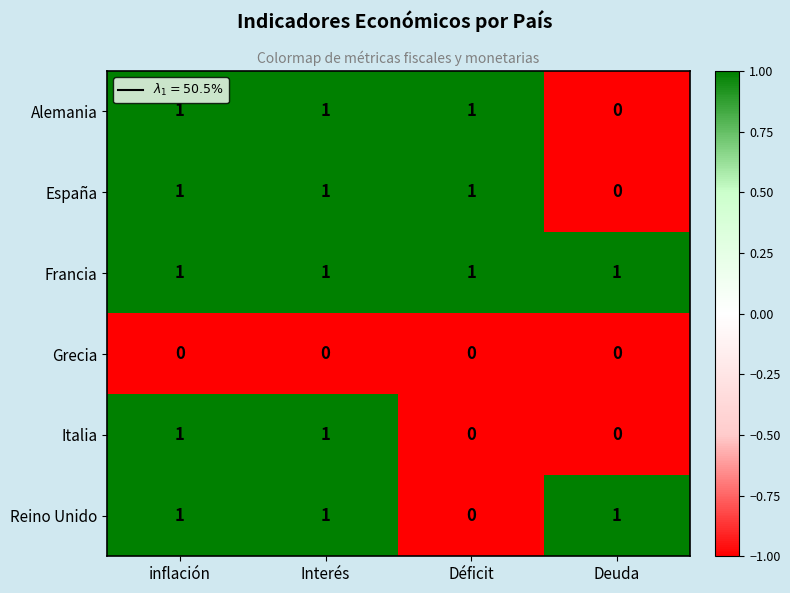

Is it true that Italia equals 1 at Interés?

True